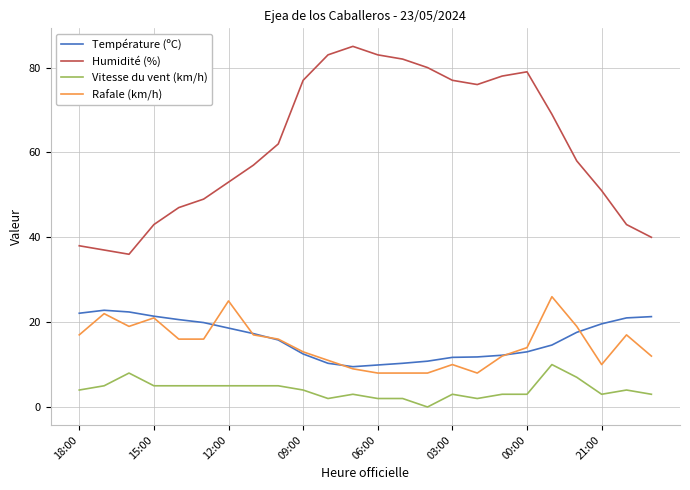

What is the minimum value for Température (ºC)?

9.5